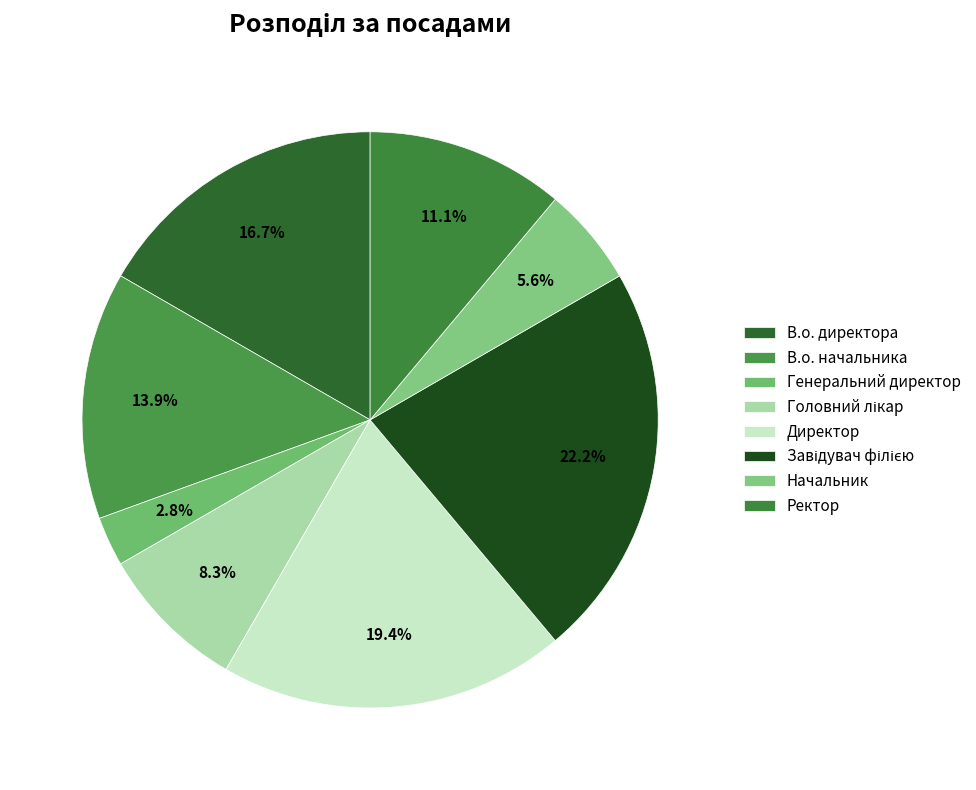

The Директор slice represents 34% of the pie. True or false?

False